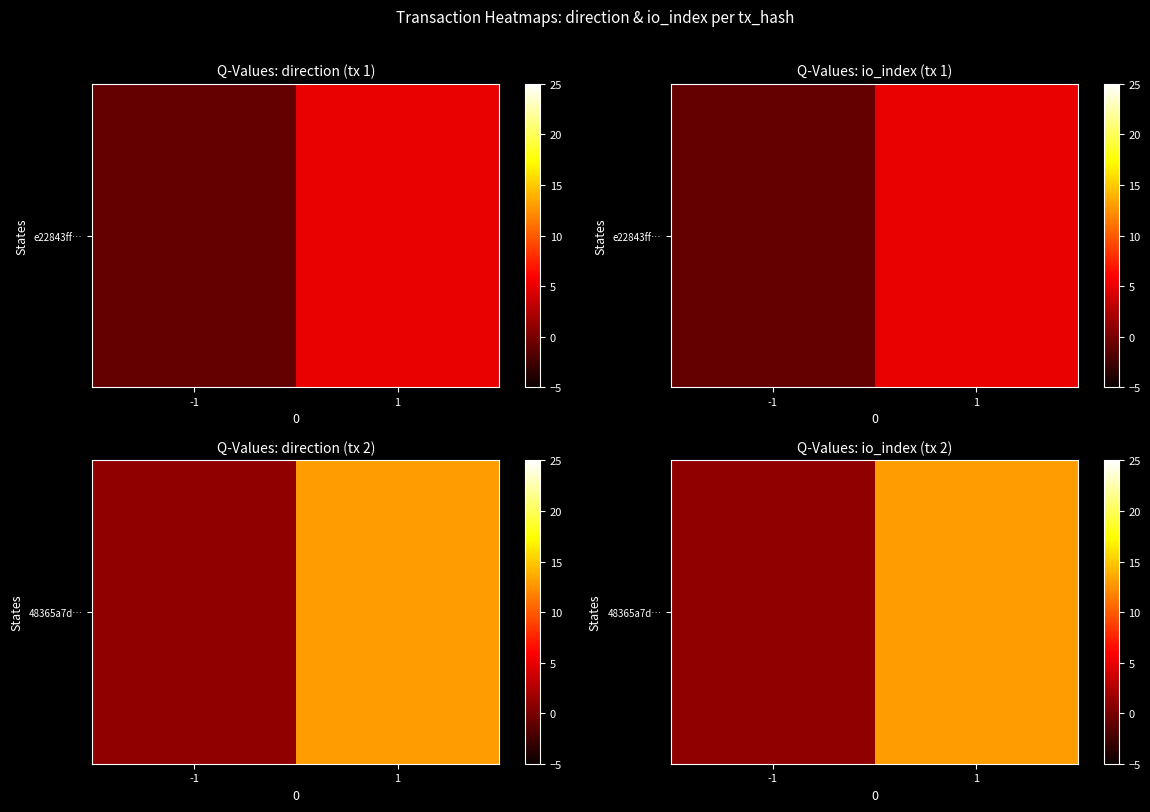

At which category does the chart reach its minimum across all series?

-1